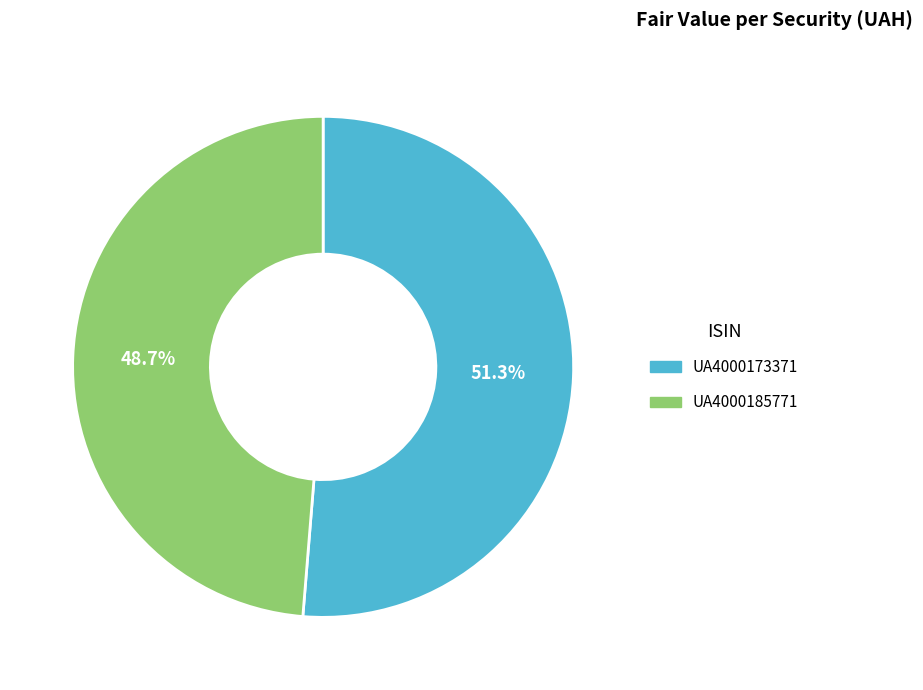

To the nearest percent, what is the average slice percentage?

50%